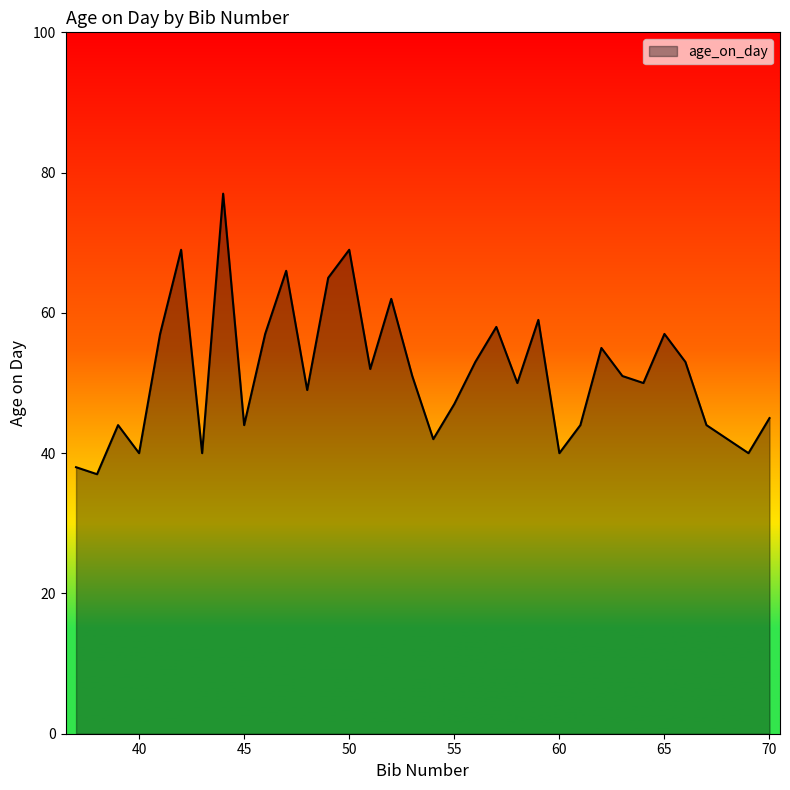

What is the minimum value shown in the chart?

37